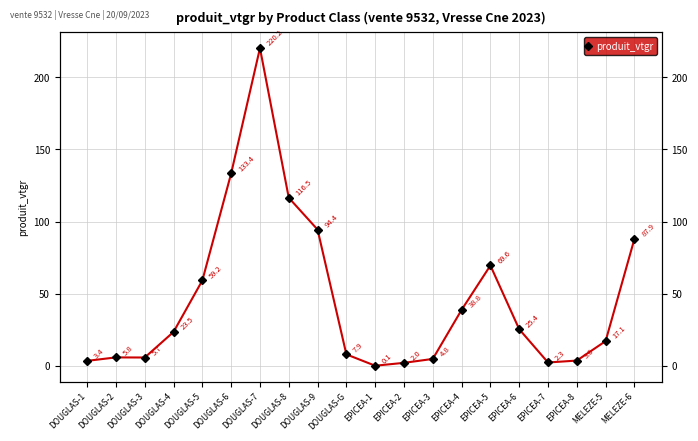

Which has a higher value, DOUGLAS-4 or DOUGLAS-2?

DOUGLAS-4